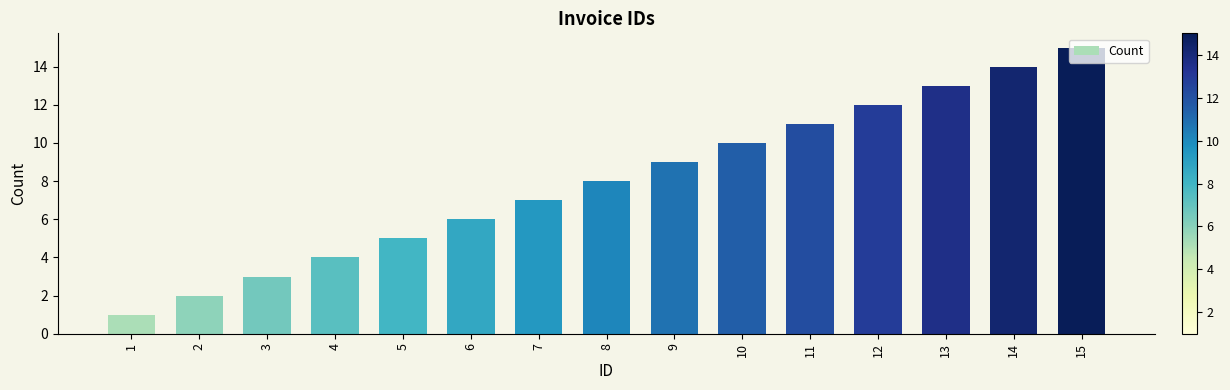

List the labels in order of value, smallest first.

1, 2, 3, 4, 5, 6, 7, 8, 9, 10, 11, 12, 13, 14, 15